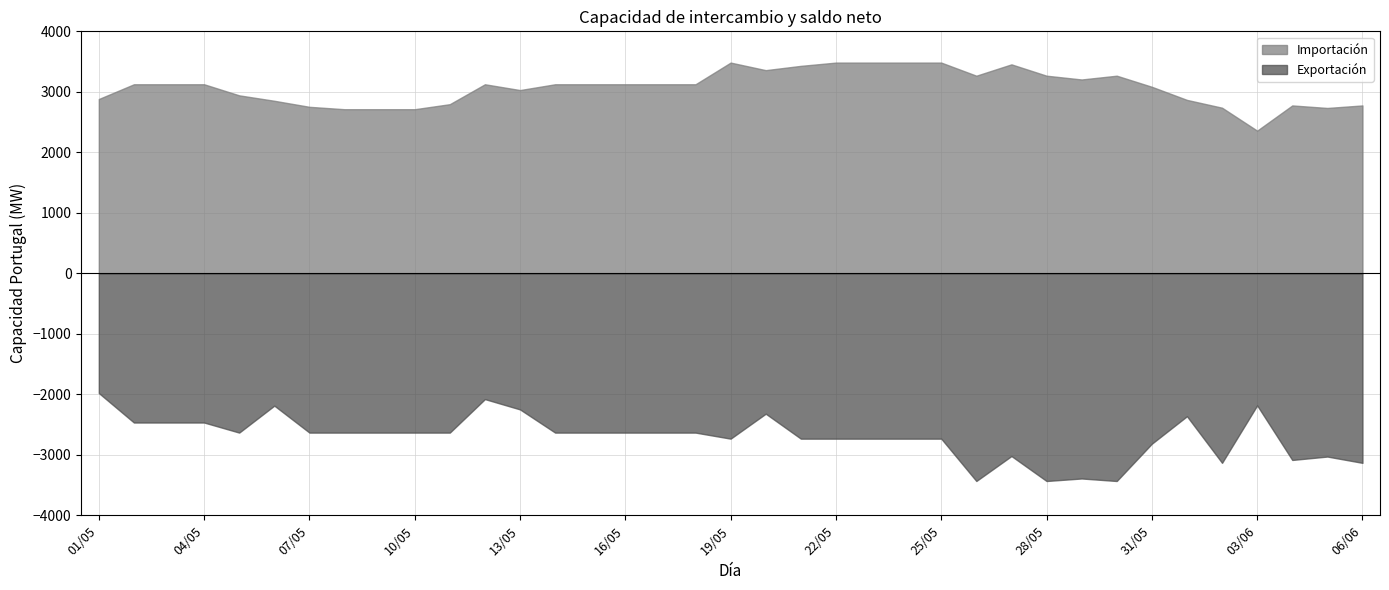

What is the spread (max minus min) of values at 07/05?

5385.4